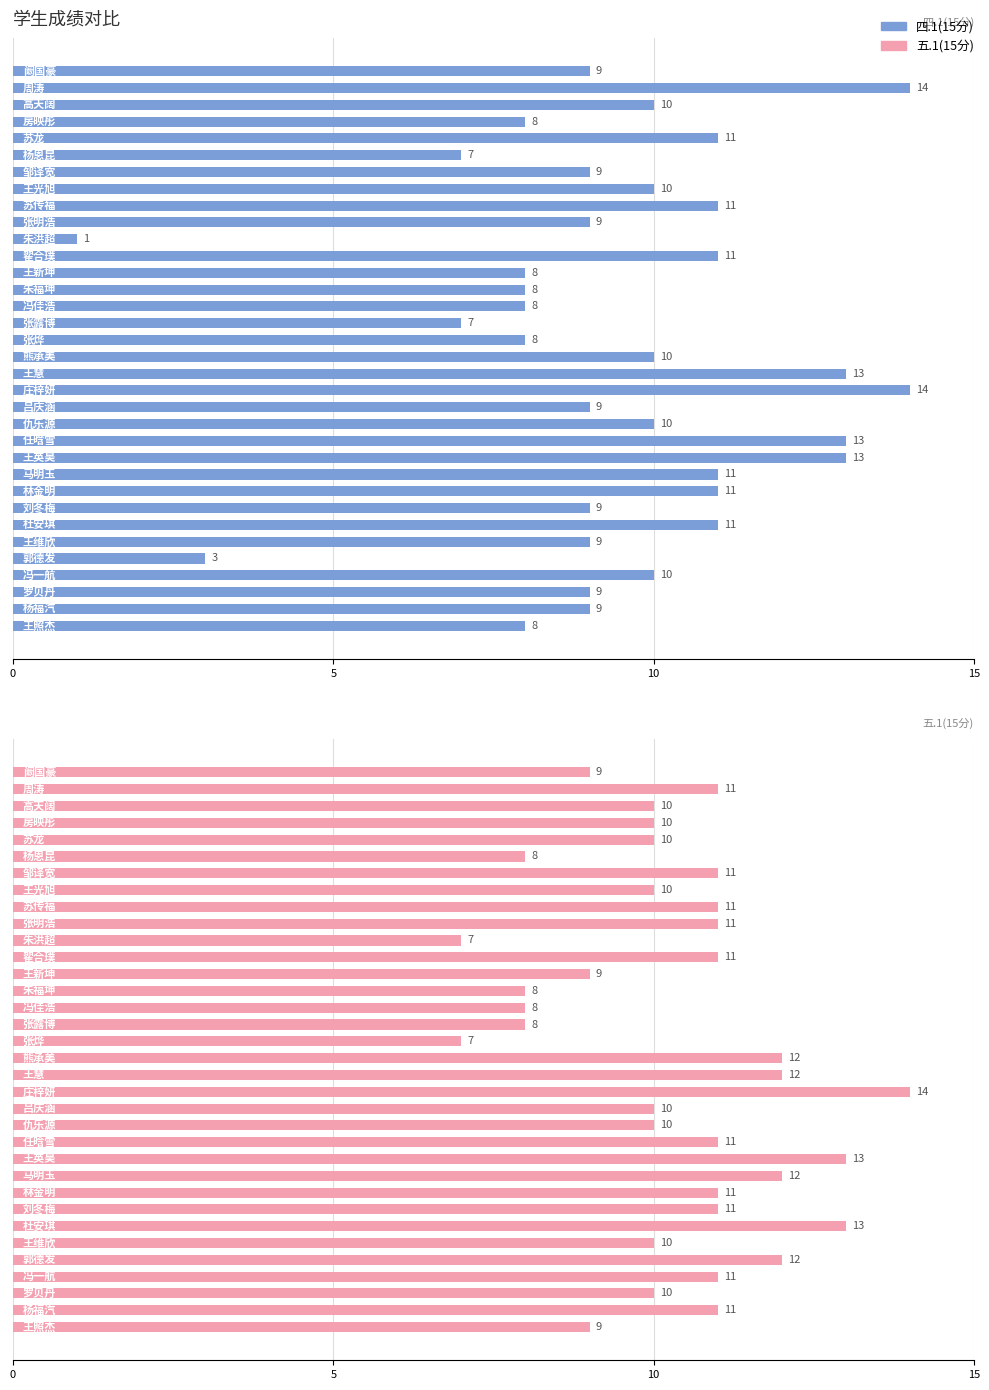

What is the difference between the highest and lowest values at 15?

2